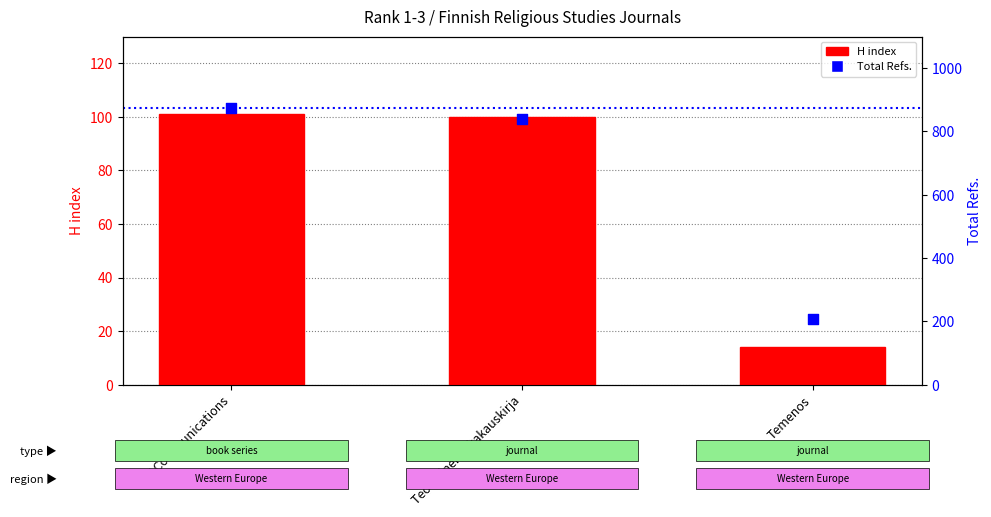

At which category is the sum across all series the highest?

FF Communications